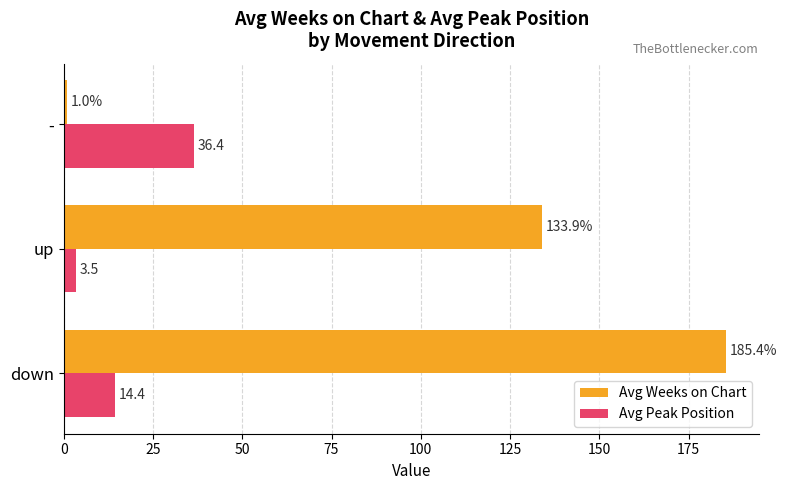

Rank the categories by Avg Peak Position value from lowest to highest.

up, down, -